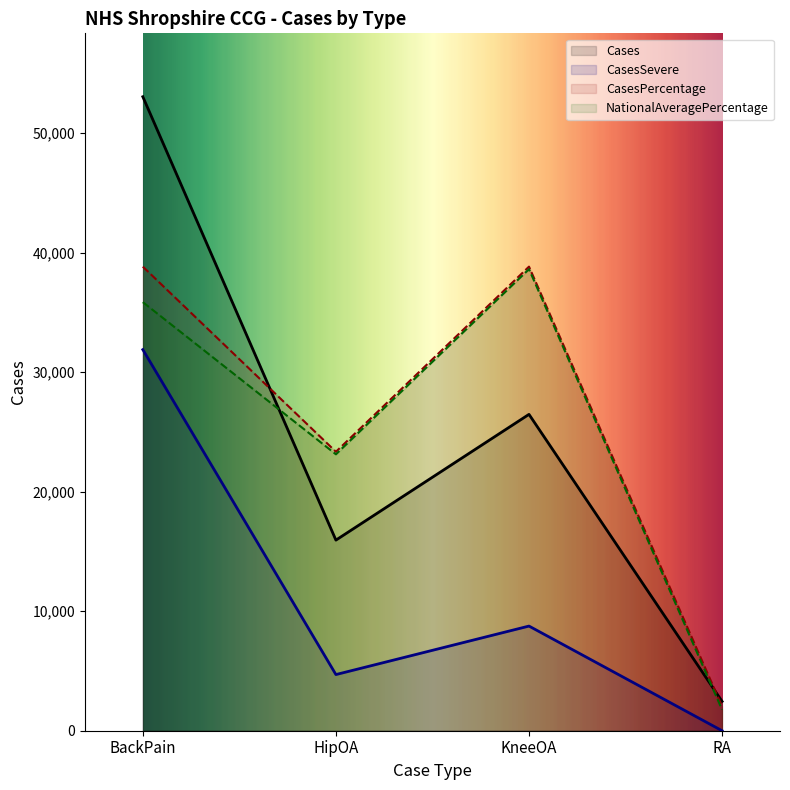

True or false: CasesSevere and Cases intersect in this chart.

False